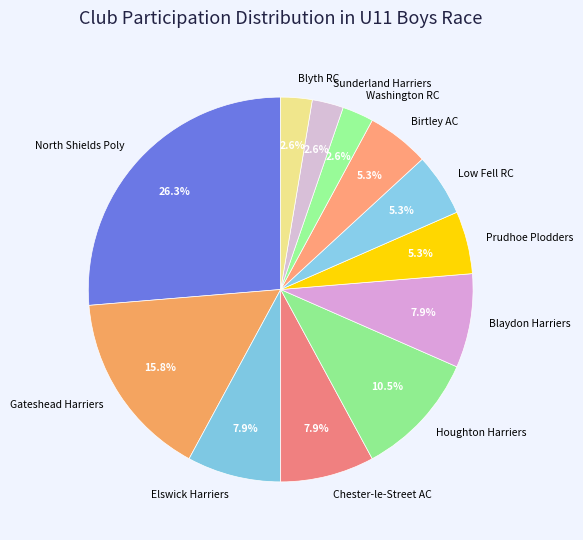

Do Chester-le-Street AC and Blyth RC together represent more than half of the pie?

No